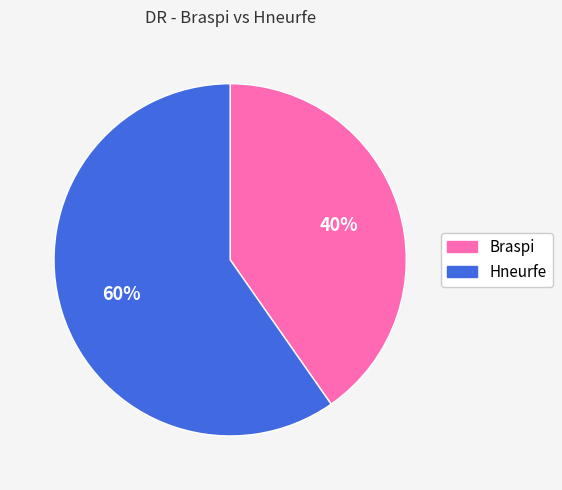

Do Hneurfe and Braspi together represent more than half of the pie?

Yes